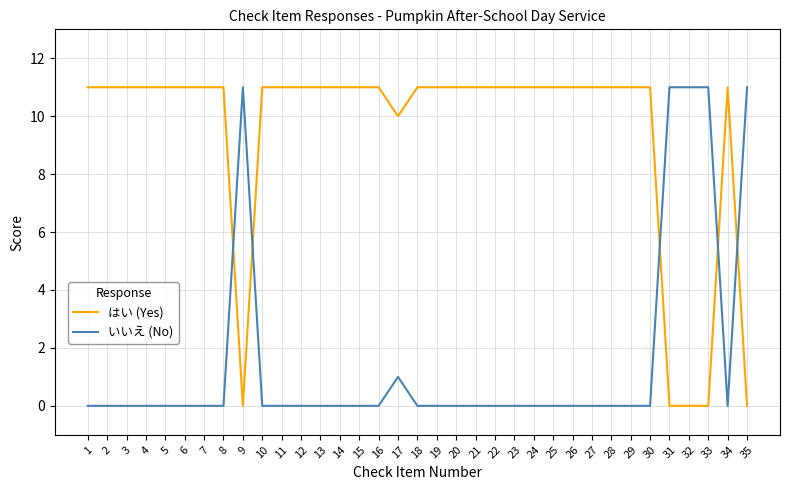

What is the maximum value shown in the chart?

11